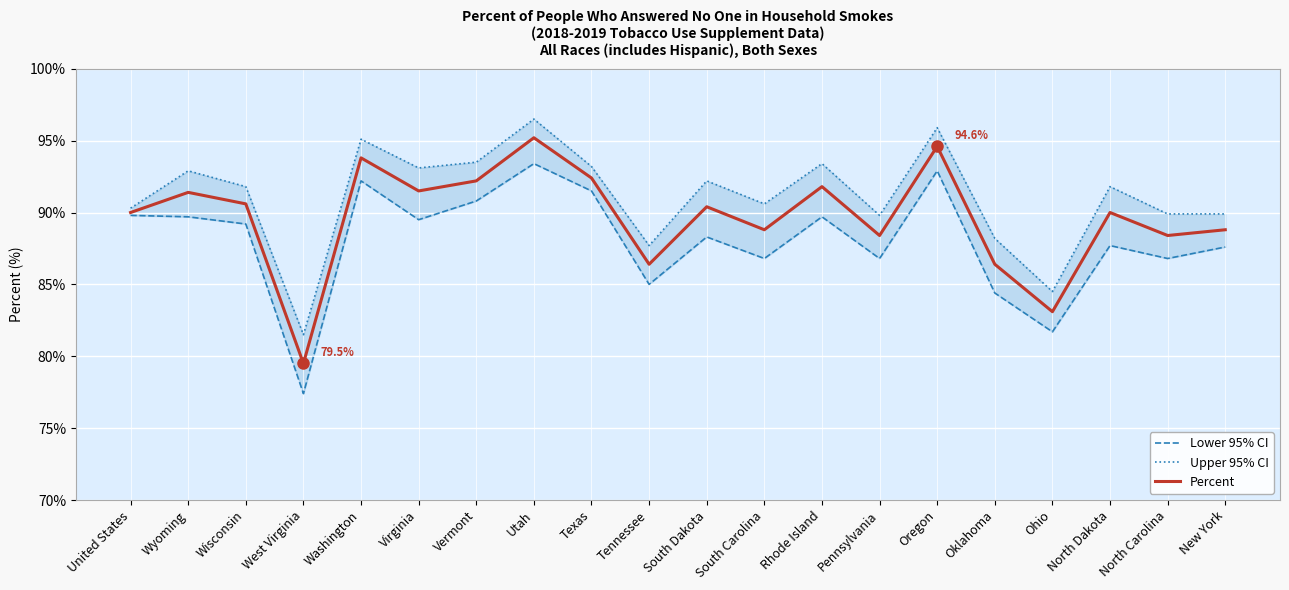

What is the sum of all Upper 95% CI values?

1821.8